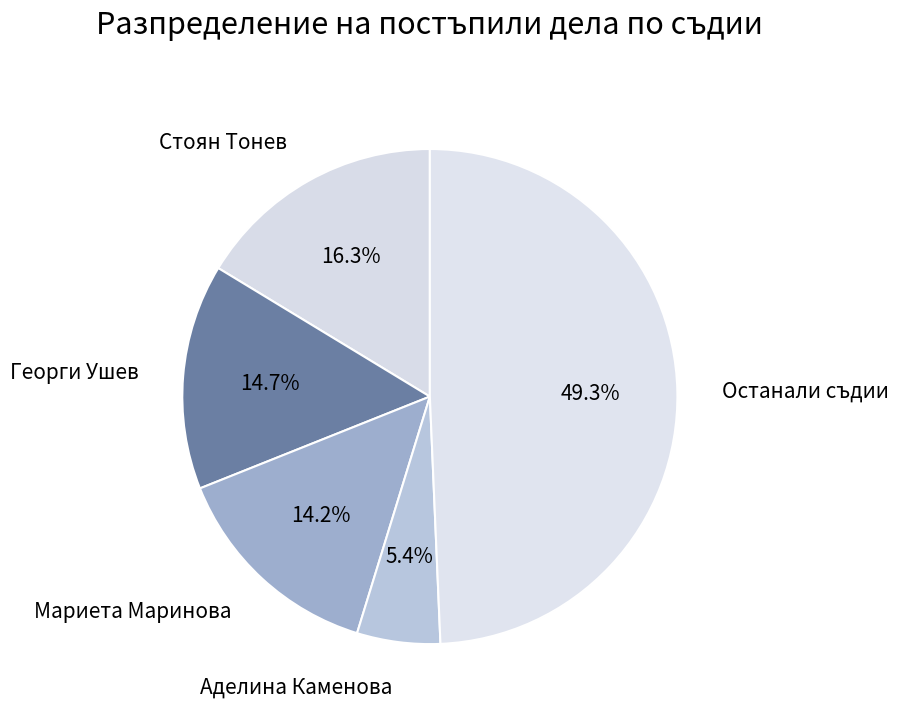

Which category has the biggest portion of the pie?

Останали съдии